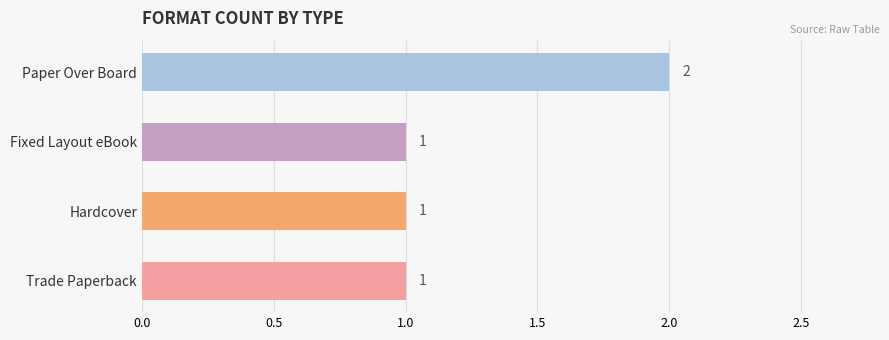

What is the label of the 2nd bar from the bottom?

Hardcover